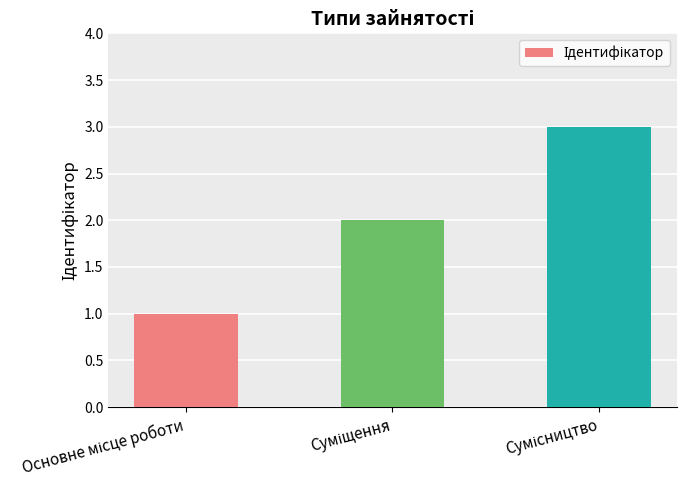

What is the sum of all values?

6